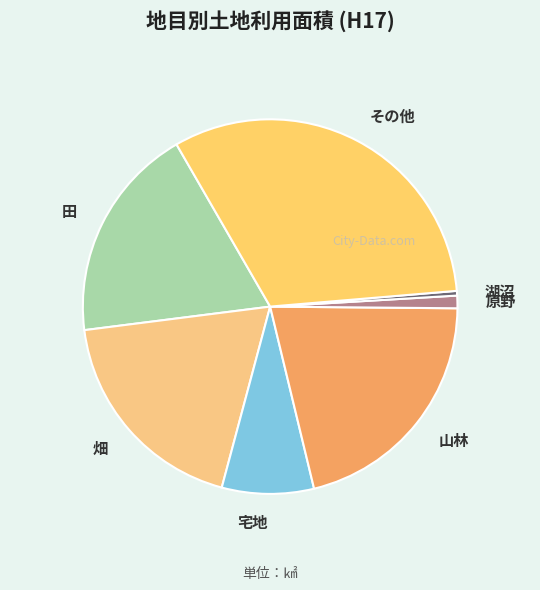

Is it true that 原野 is 16% of the pie?

False